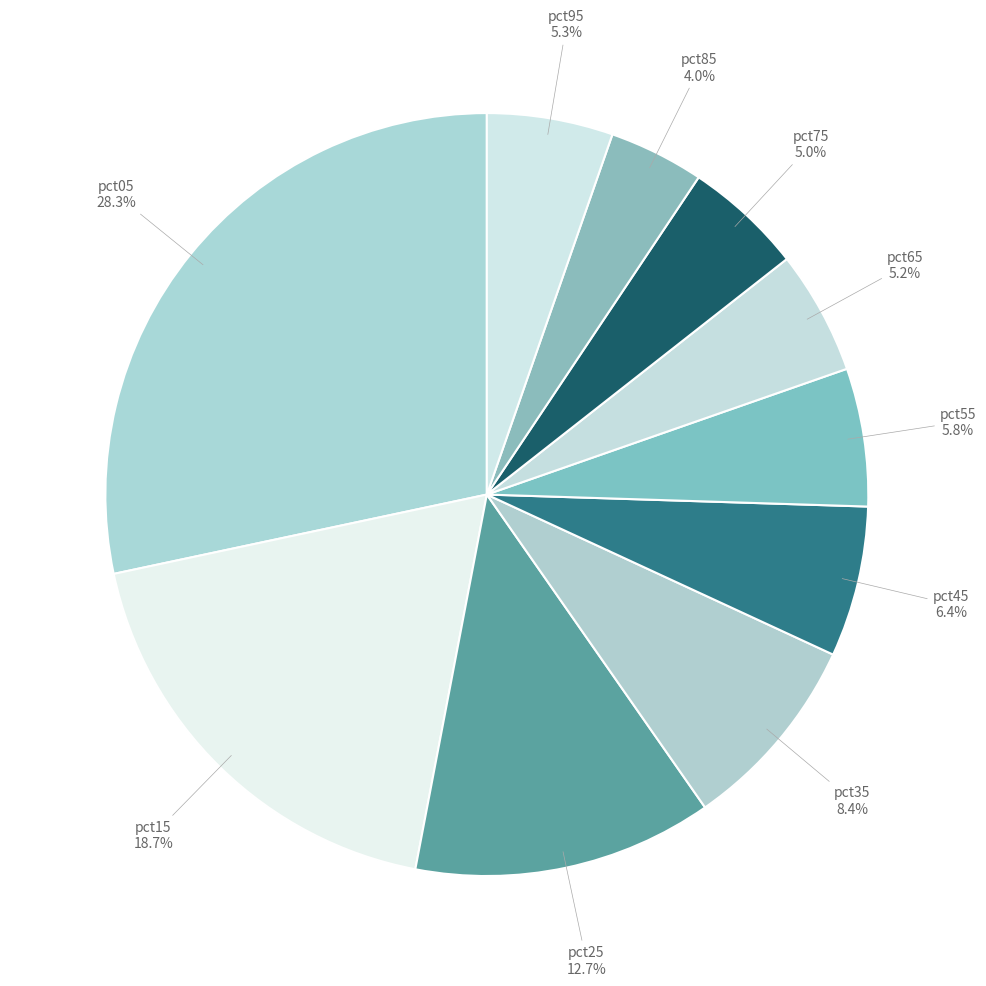

Which slice is the largest?

pct05